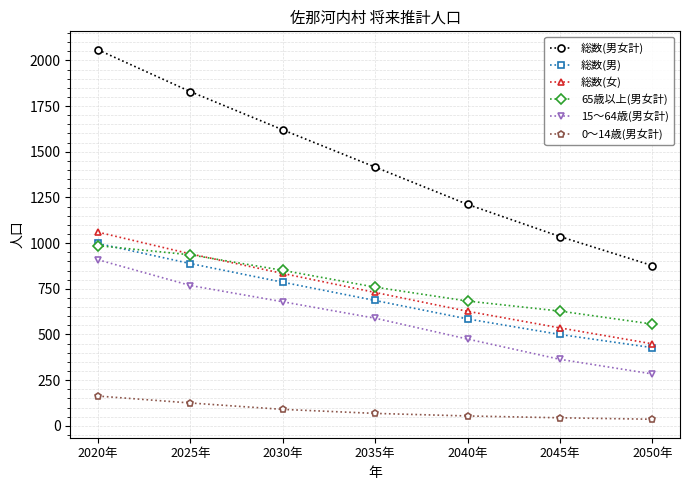

True or false: 総数(女) and 総数(男女計) intersect in this chart.

False